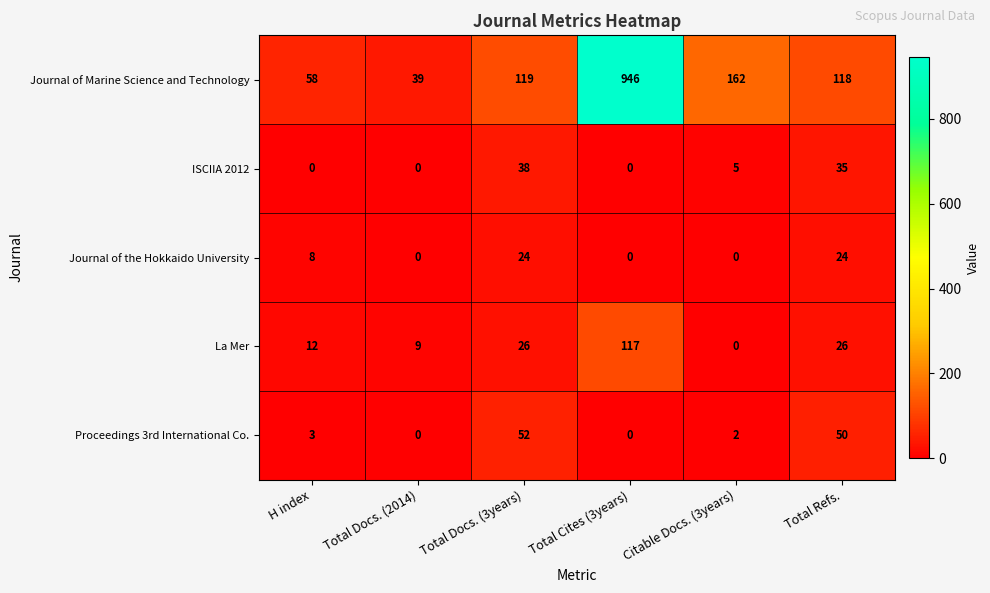

Which series has the largest total across all categories?

Journal of Marine Science and Technology